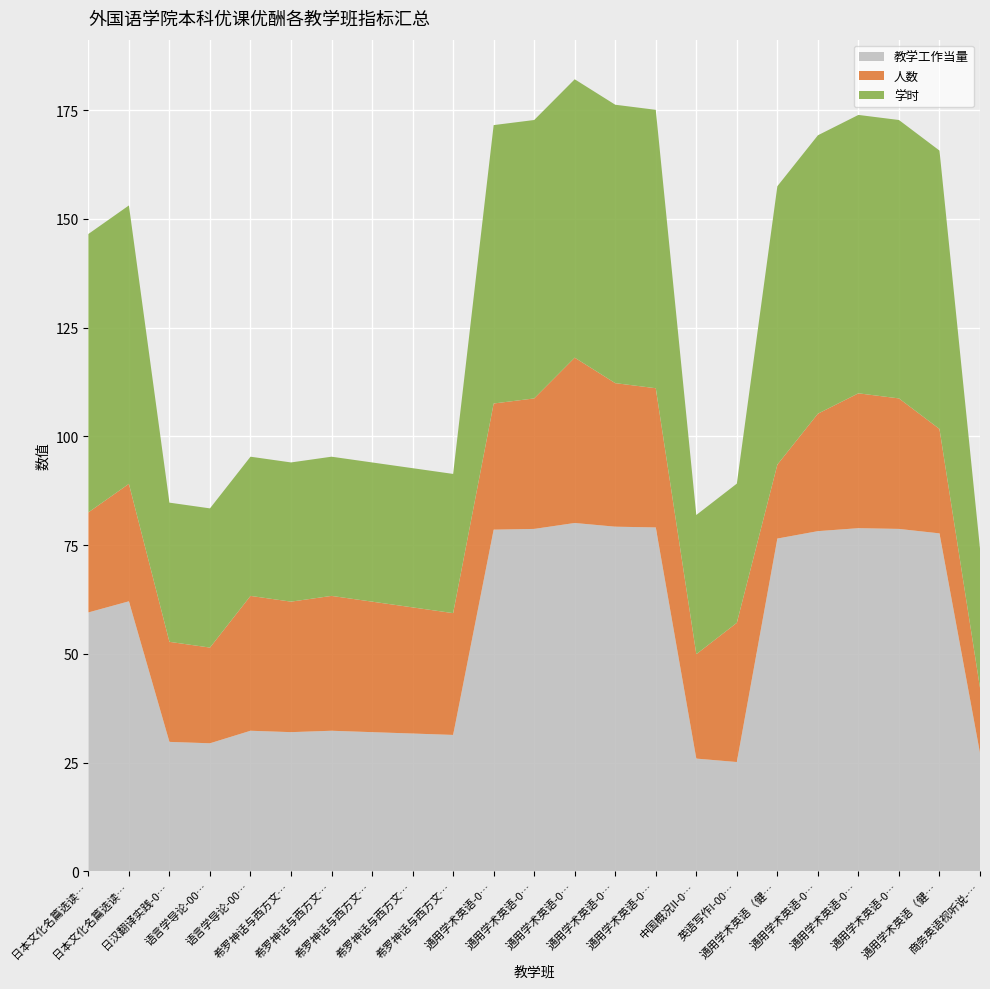

Reading left to right, what are all the values shown in this chart?

教学工作当量: 日本文化名篇选读-0001=59.5	日本文化名篇选读-0002=62.1	日汉翻译实践-0001=29.8	语言学导论-0001=29.4	语言学导论-0002=32.3	希罗神话与西方文化-0001=32.0	希罗神话与西方文化-0002=32.3	希罗神话与西方文化-0003=32.0	希罗神话与西方文化-0004=31.7	希罗神话与西方文化-0005=31.4	通用学术英语-0029=78.5	通用学术英语-0054=78.7	通用学术英语-0061=80.1	通用学术英语-0103=79.2	通用学术英语-0101=79.1	中国概况II-0003=25.9	英语写作I-0001=25.1	通用学术英语（健行）-0001=76.5	通用学术英语-0124=78.2	通用学术英语-0010=78.9	通用学术英语-0036=78.7	通用学术英语（健行）-0006=77.7	商务英语视听说-0001=27.2
人数: 日本文化名篇选读-0001=23.0	日本文化名篇选读-0002=27.0	日汉翻译实践-0001=23.0	语言学导论-0001=22.0	语言学导论-0002=31.0	希罗神话与西方文化-0001=30.0	希罗神话与西方文化-0002=31.0	希罗神话与西方文化-0003=30.0	希罗神话与西方文化-0004=29.0	希罗神话与西方文化-0005=28.0	通用学术英语-0029=29.0	通用学术英语-0054=30.0	通用学术英语-0061=38.0	通用学术英语-0103=33.0	通用学术英语-0101=32.0	中国概况II-0003=24.0	英语写作I-0001=32.0	通用学术英语（健行）-0001=17.0	通用学术英语-0124=27.0	通用学术英语-0010=31.0	通用学术英语-0036=30.0	通用学术英语（健行）-0006=24.0	商务英语视听说-0001=15.0
学时: 日本文化名篇选读-0001=64.0	日本文化名篇选读-0002=64.0	日汉翻译实践-0001=32.0	语言学导论-0001=32.0	语言学导论-0002=32.0	希罗神话与西方文化-0001=32.0	希罗神话与西方文化-0002=32.0	希罗神话与西方文化-0003=32.0	希罗神话与西方文化-0004=32.0	希罗神话与西方文化-0005=32.0	通用学术英语-0029=64.0	通用学术英语-0054=64.0	通用学术英语-0061=64.0	通用学术英语-0103=64.0	通用学术英语-0101=64.0	中国概况II-0003=32.0	英语写作I-0001=32.0	通用学术英语（健行）-0001=64.0	通用学术英语-0124=64.0	通用学术英语-0010=64.0	通用学术英语-0036=64.0	通用学术英语（健行）-0006=64.0	商务英语视听说-0001=32.0